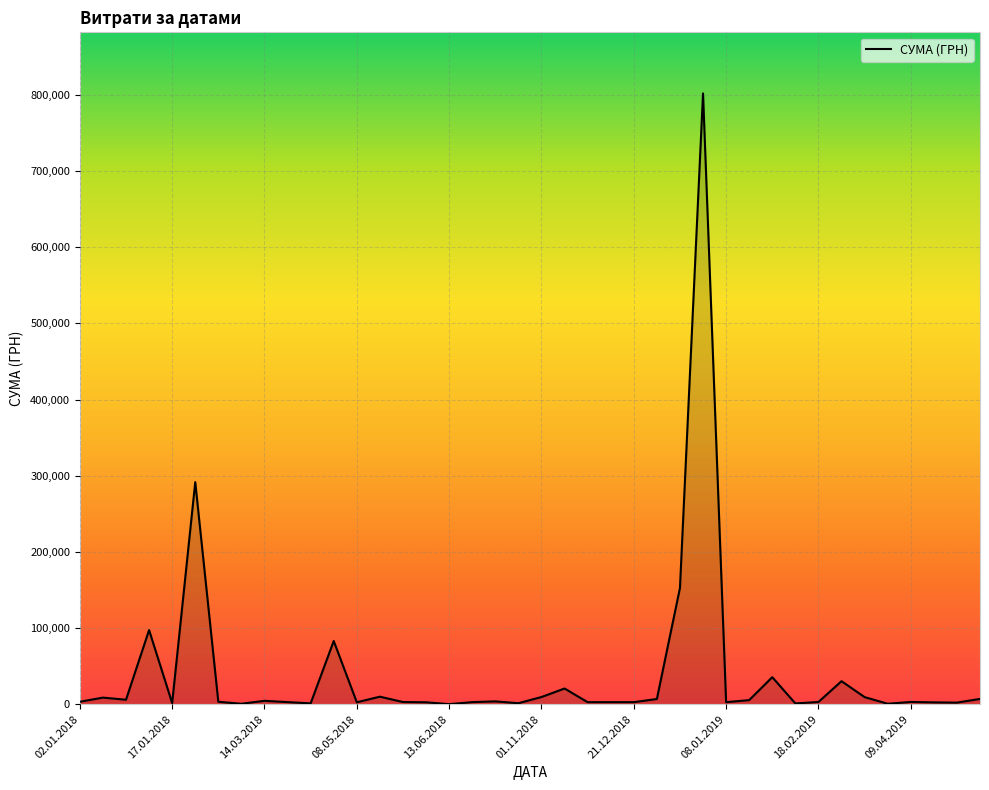

What is the maximum value shown in the chart?

801818.3